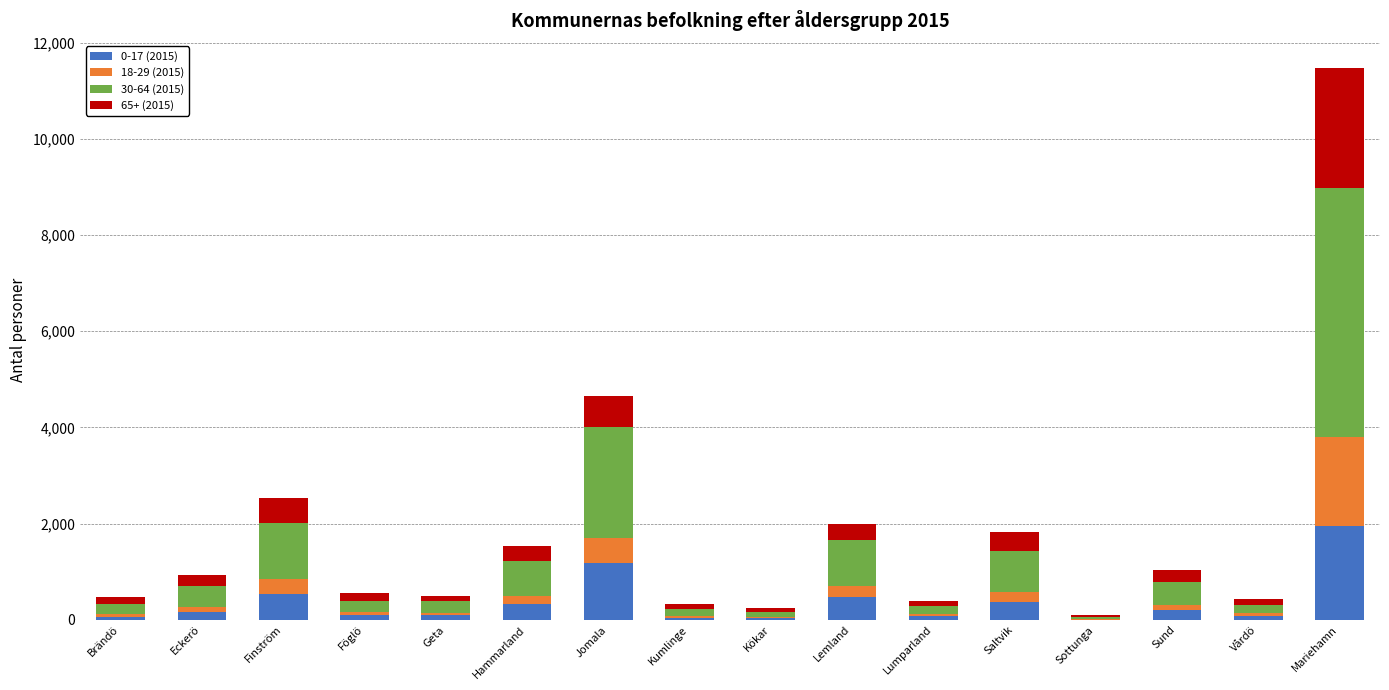

At which category is the sum across all series the highest?

Mariehamn